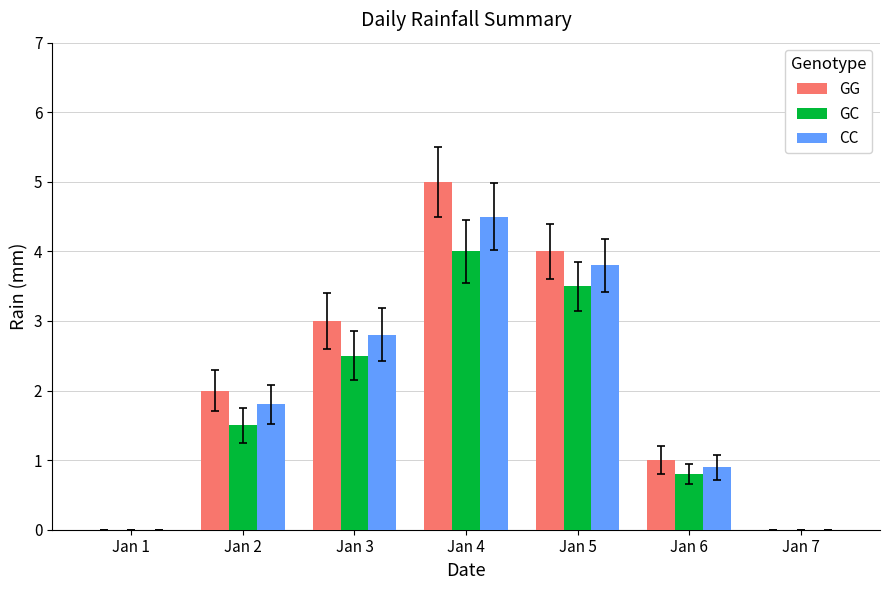

How many values in the GC series exceed 1?

4